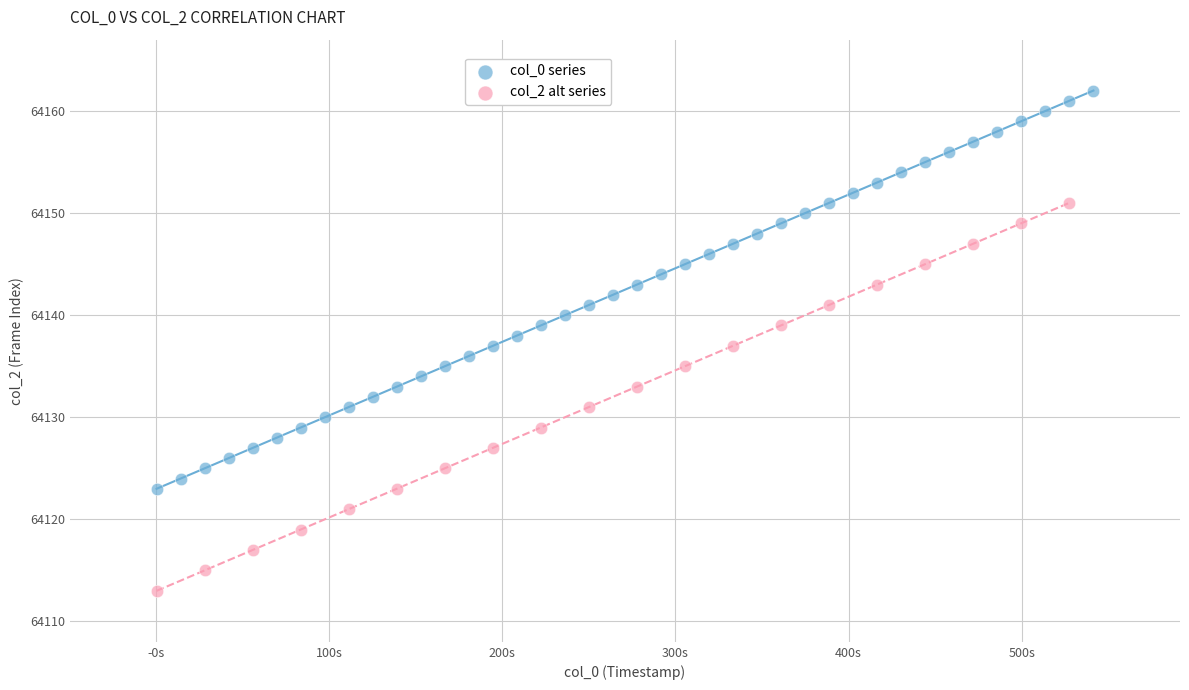

Which series has the largest Y range (max minus min)?

col_0 series